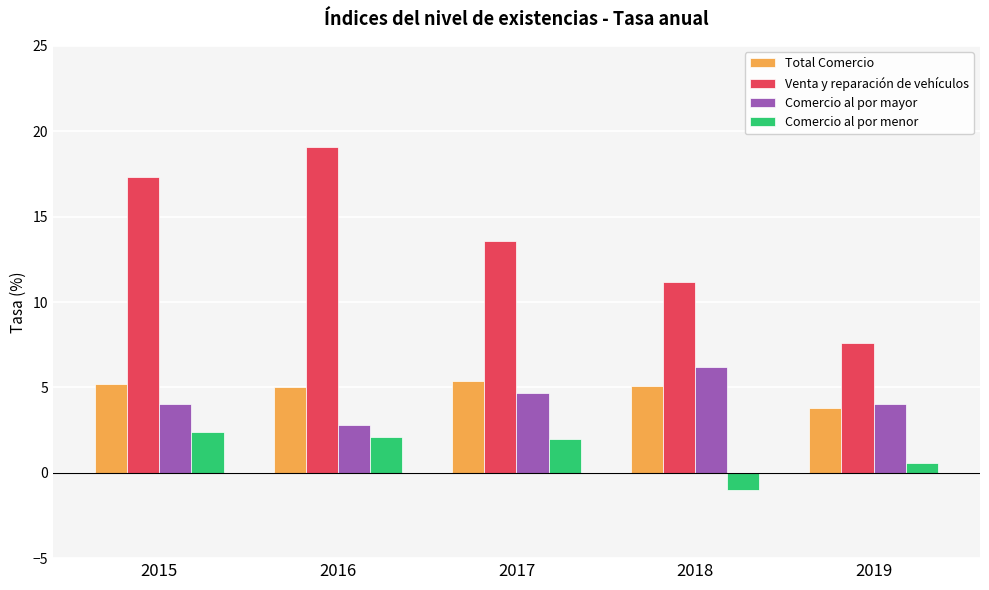

What is the difference between the highest and lowest values at 2016?

17.0